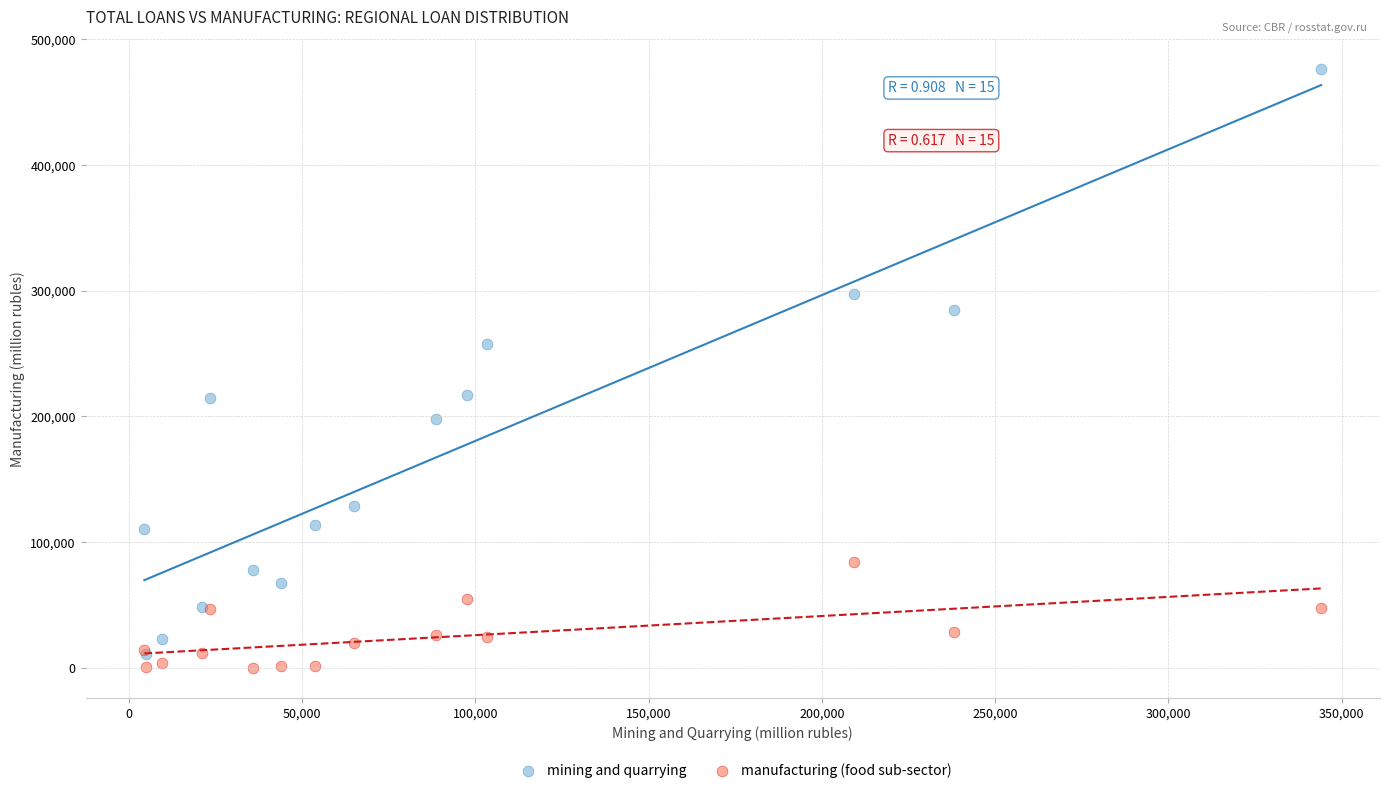

Which series has the widest spread of Y values?

mining and quarrying